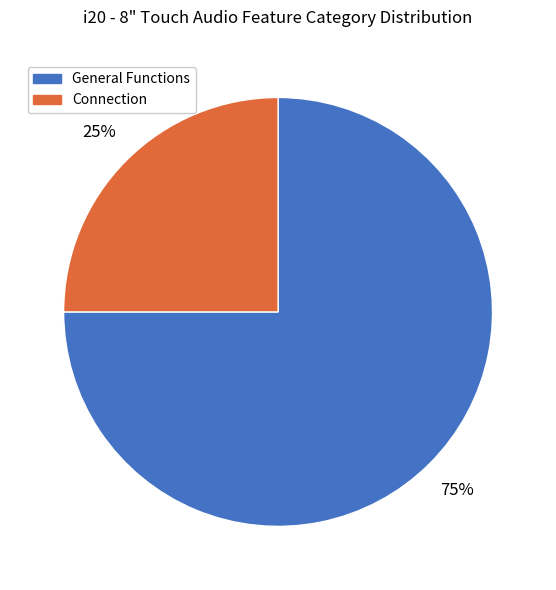

Which slice is the smallest?

Connection